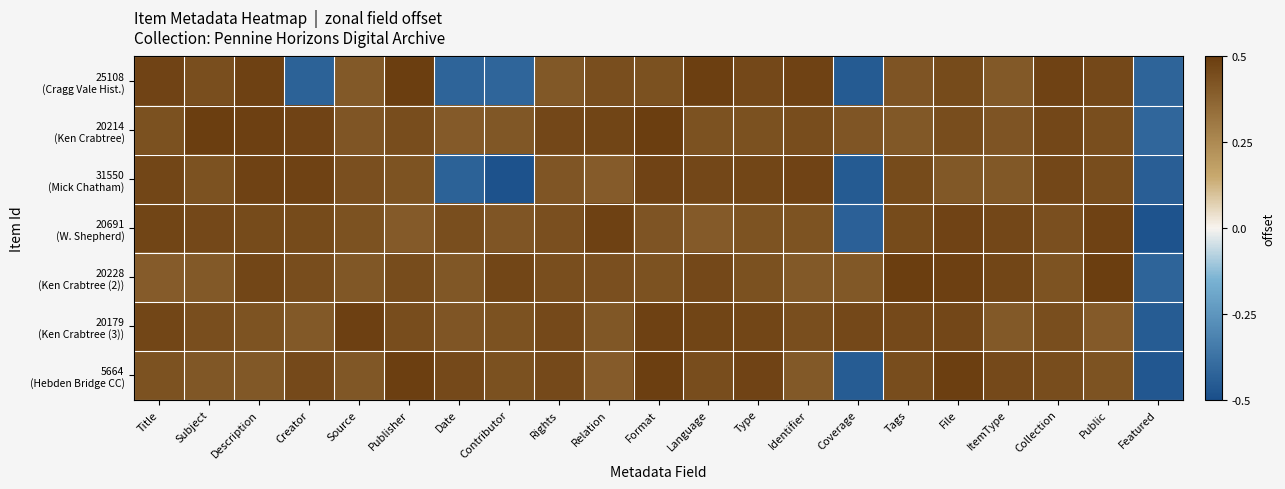

At how many categories does at least one series exceed 0?

20